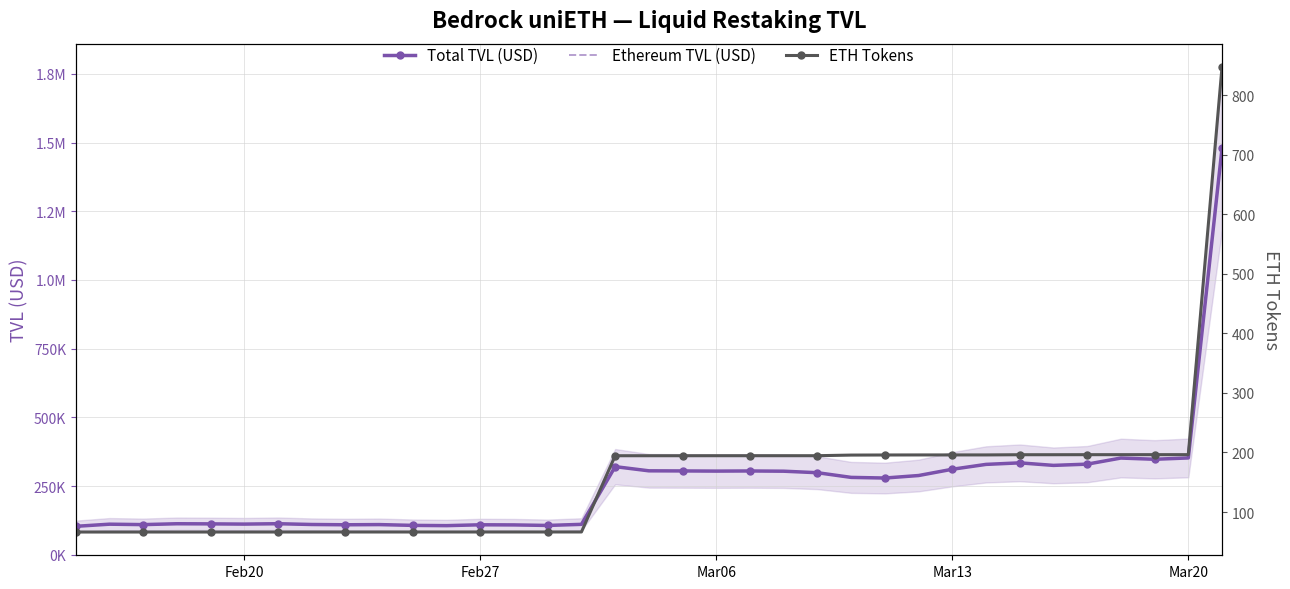

Is the value of ETH Tokens at 21 greater than the value of Total TVL (USD) at 30?

No